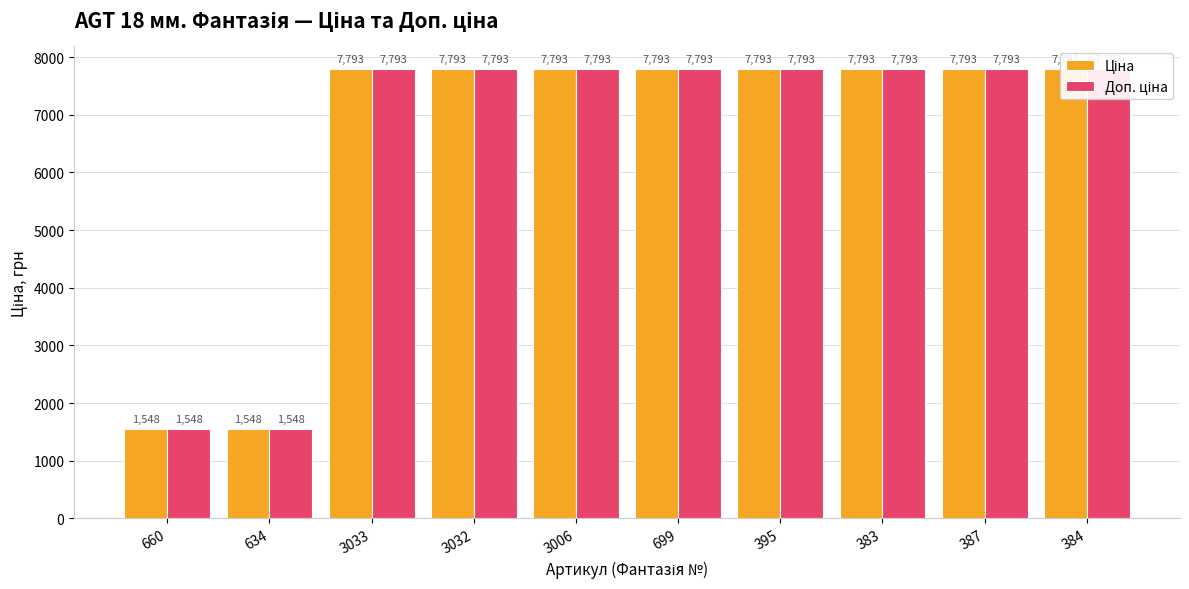

What is the label of the 10th bar from the left?

384